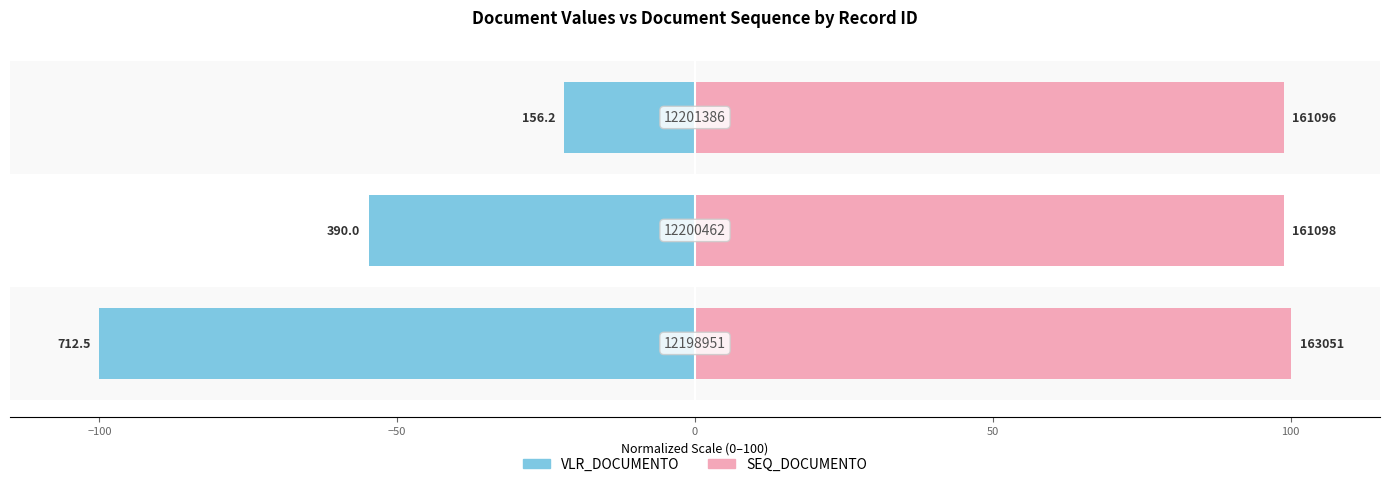

Which series has the largest total across all categories?

SEQ_DOCUMENTO